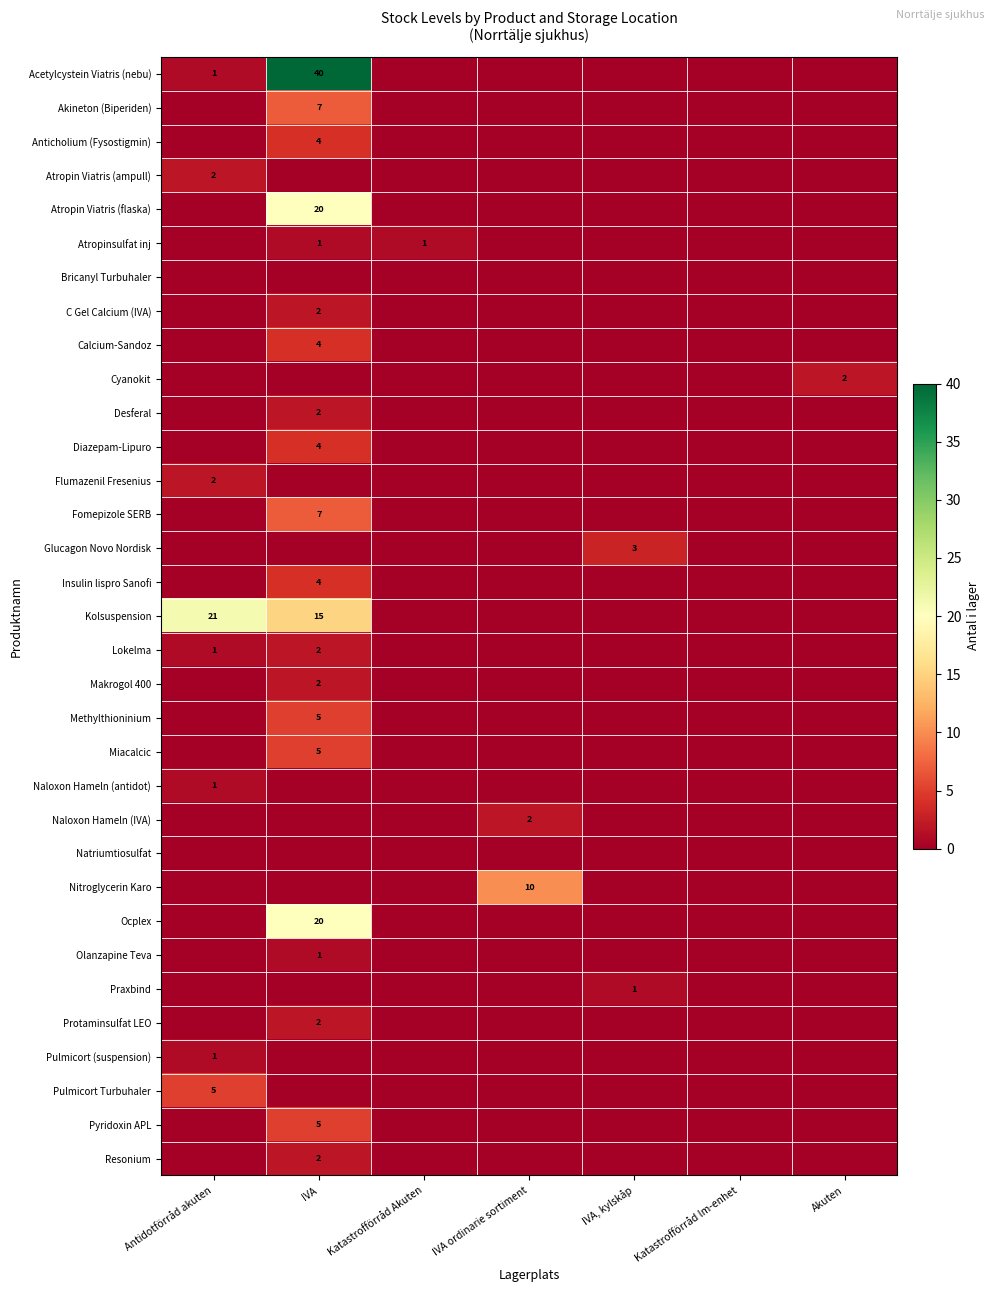

True or false: C Gel Calcium (IVA) has a value of 2 at IVA.

True